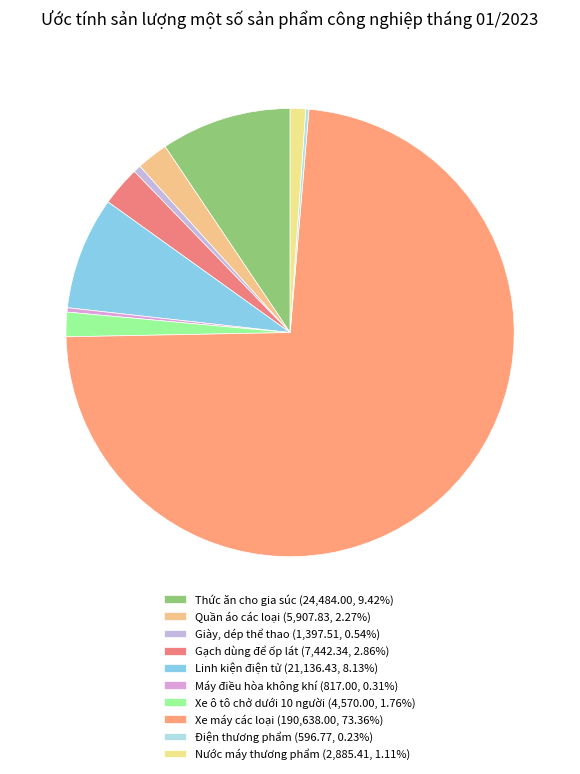

Which slice is the largest?

Xe máy các loại